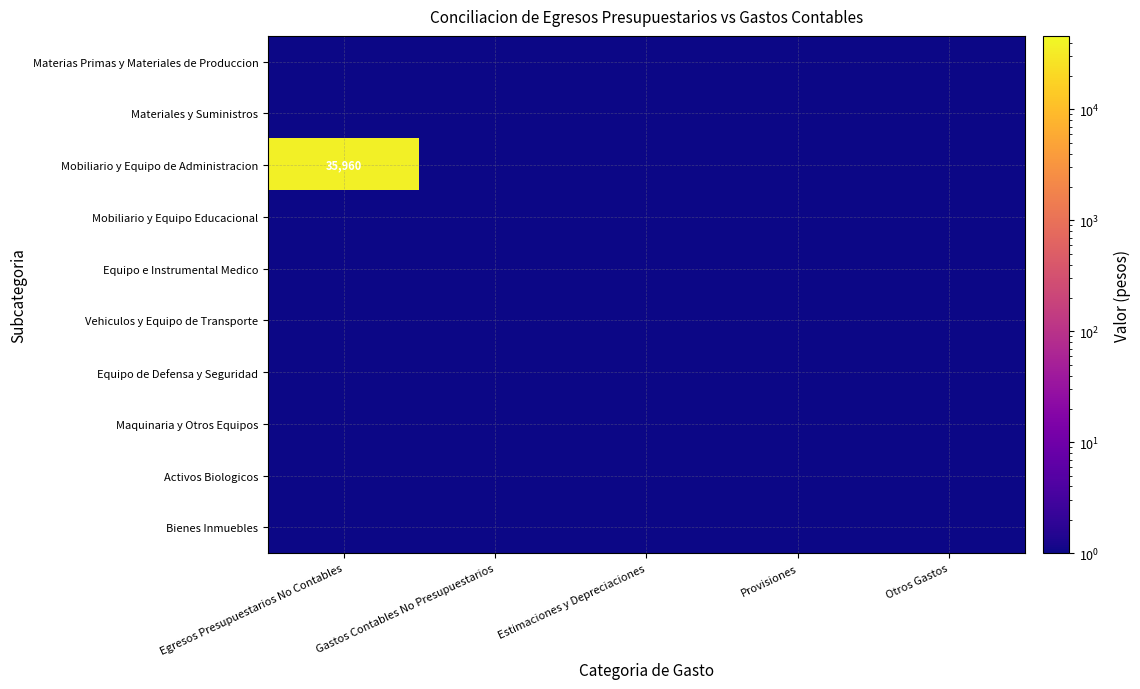

Is it true that Equipo e Instrumental Medico equals 1 at Otros Gastos?

True